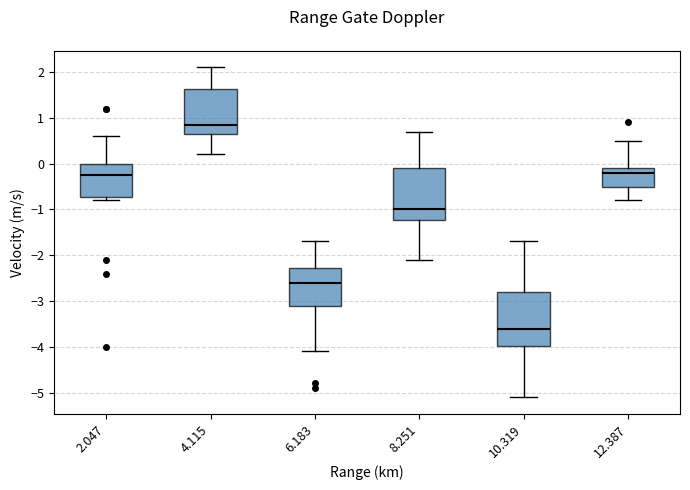

Which box has the lowest median line?

10.319